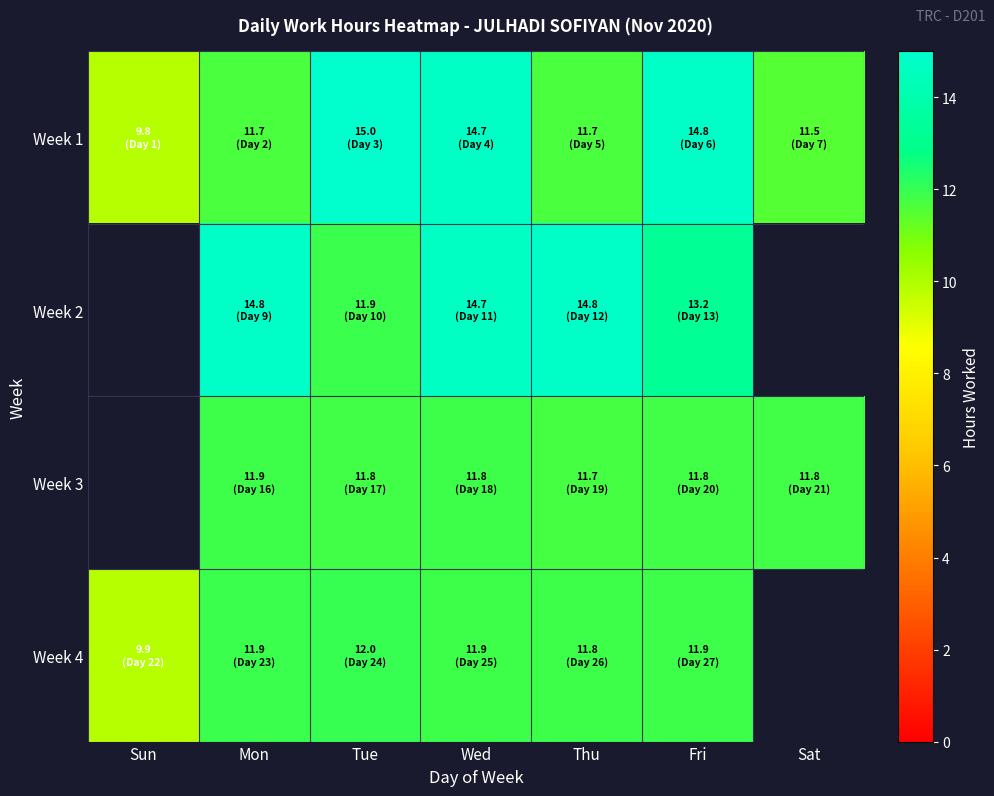

What is the difference between the maximum and minimum values in the Week 1 series?

5.1